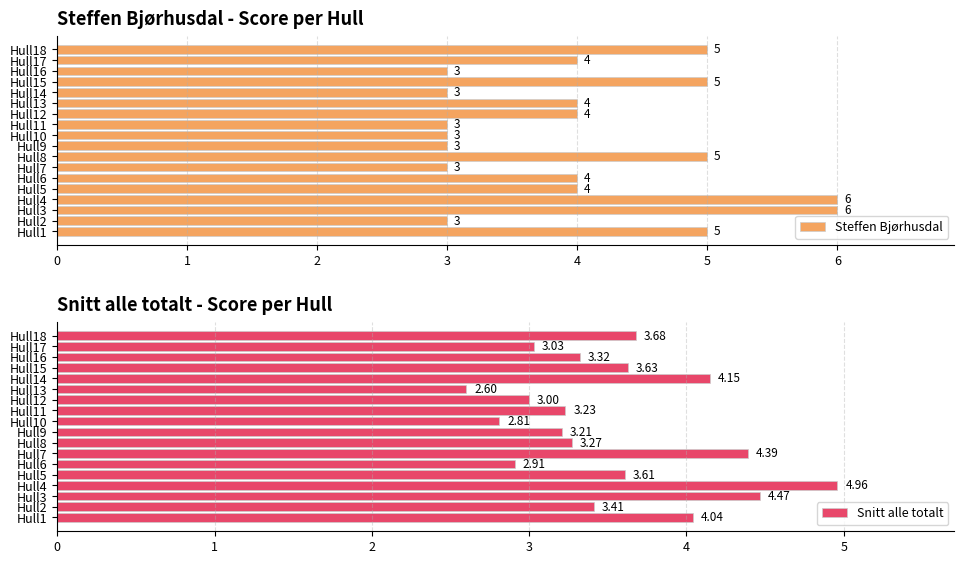

What is the maximum value for Snitt alle totalt?

5.0